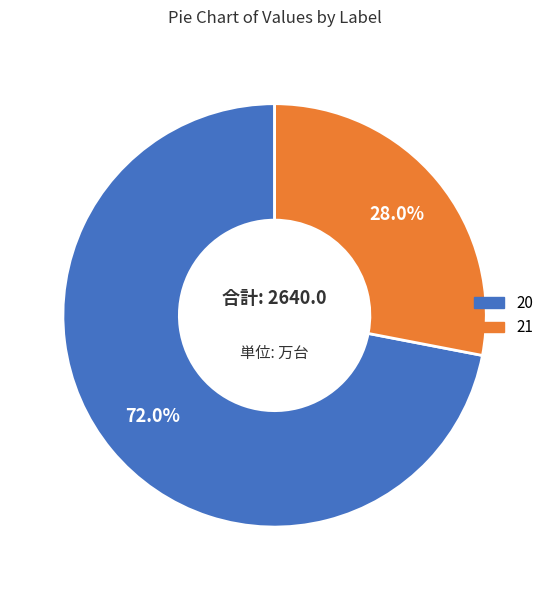

Between 20 and 21, which is larger?

20